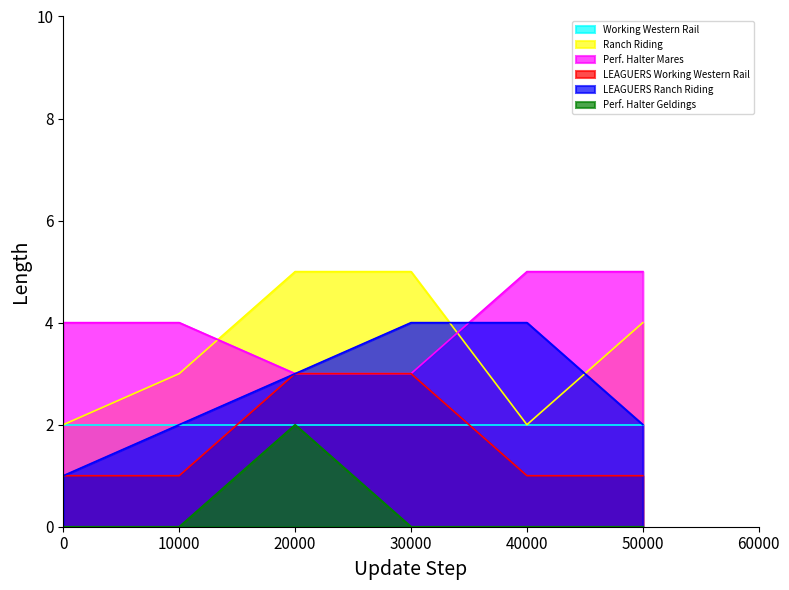

True or false: LEAGUERS Working Western Rail and Ranch Riding intersect in this chart.

False